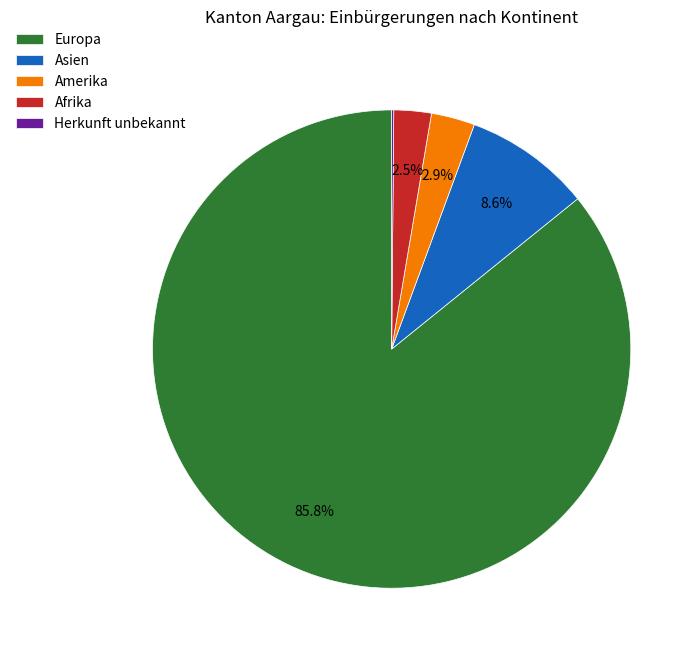

Does Europa account for over 50% of the chart?

Yes